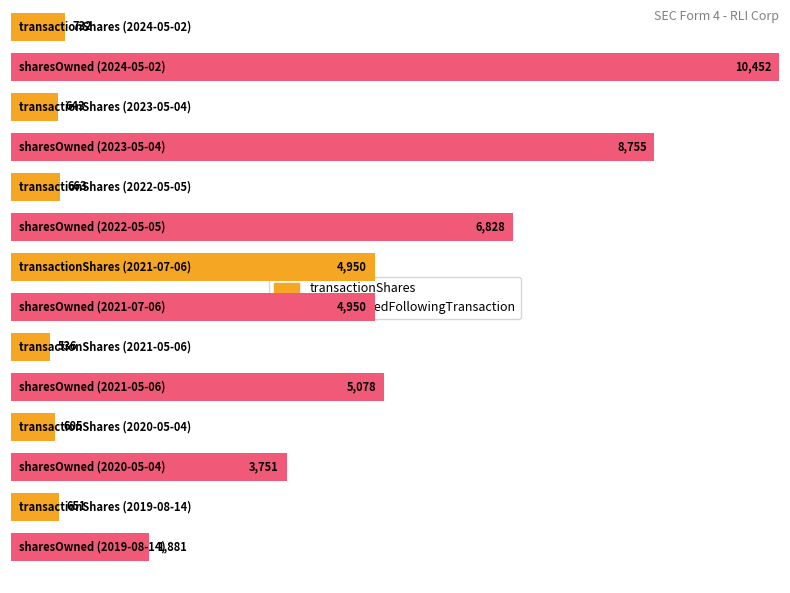

Where is transactionShares nearest to the value 2743?

2024-05-02